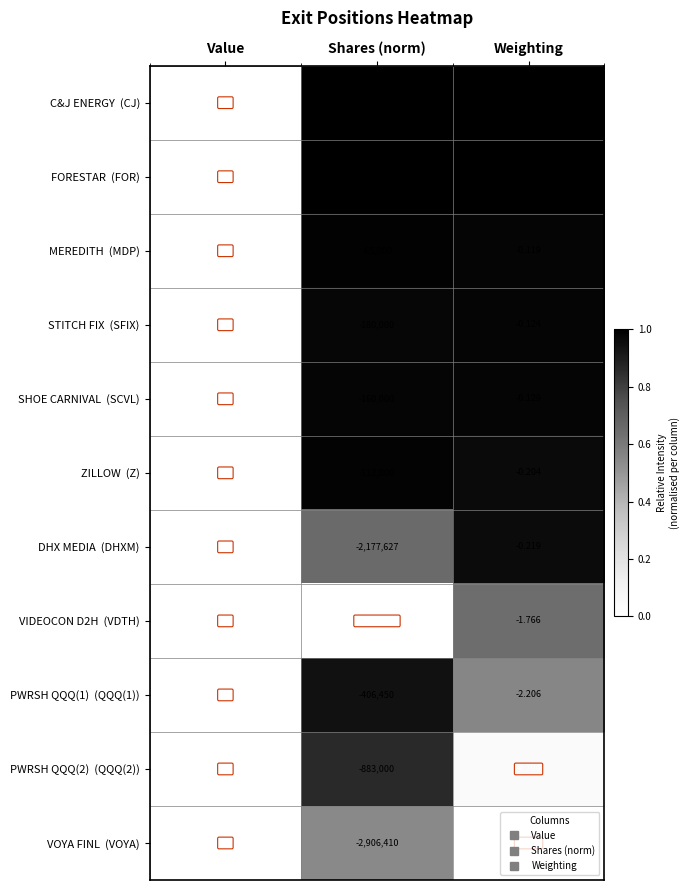

Which label corresponds to the largest value in the chart?

Value